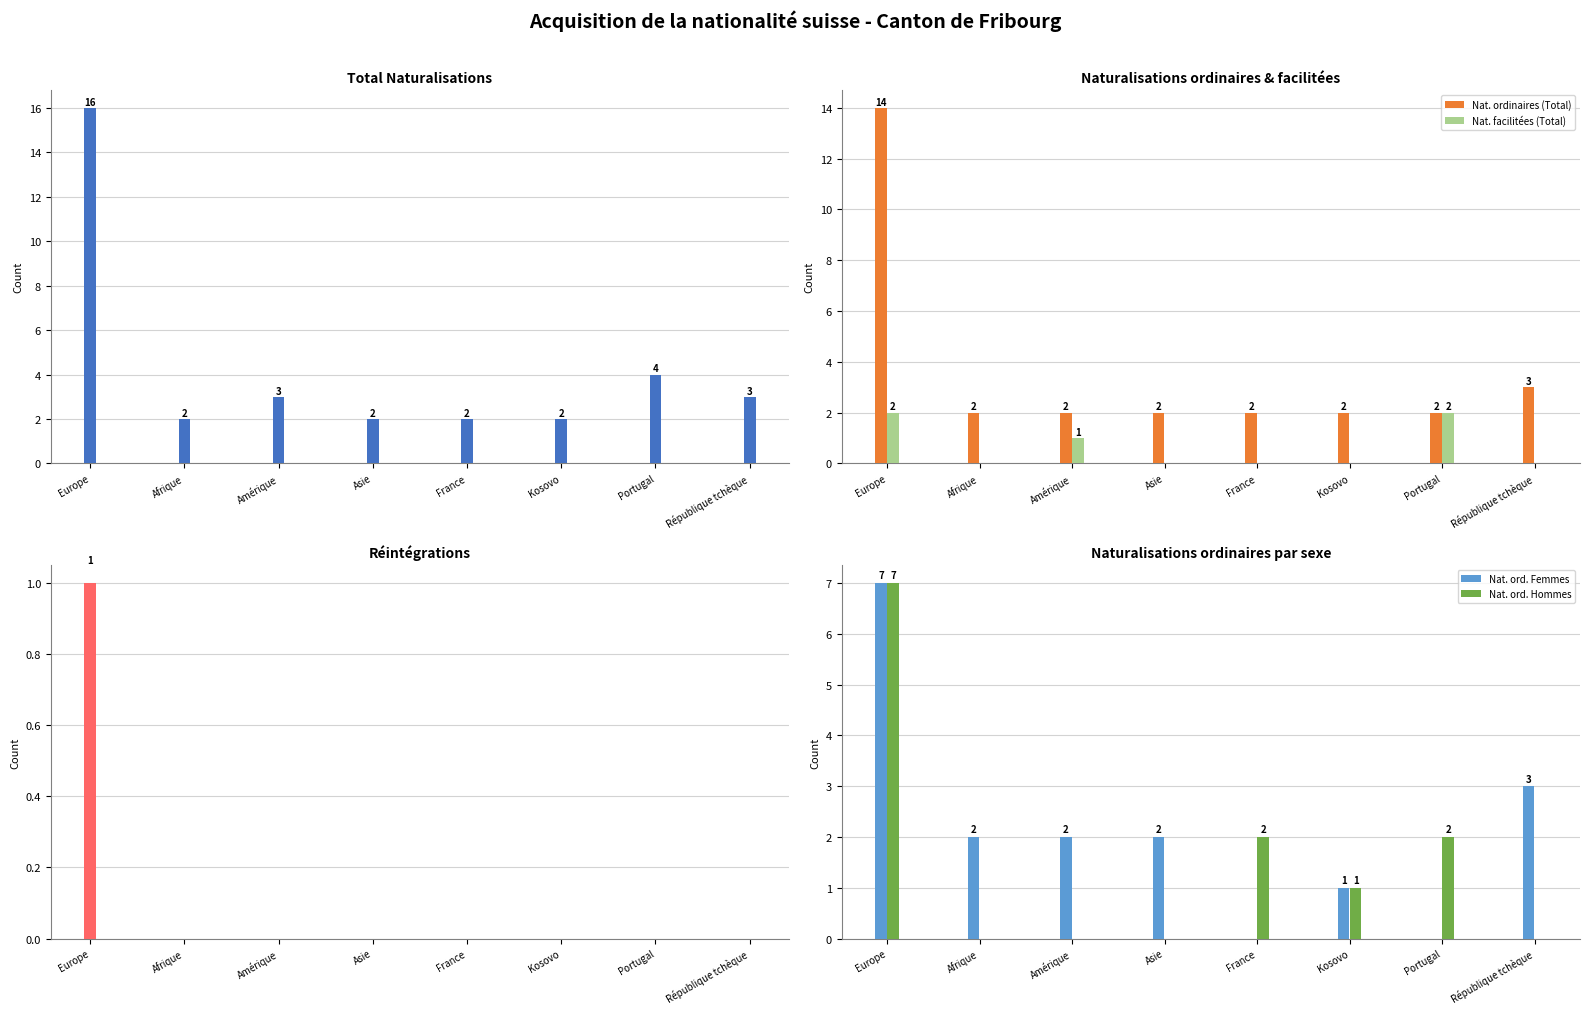

Where is Nat. ordinaires (Total) nearest to the value 8?

République tchèque